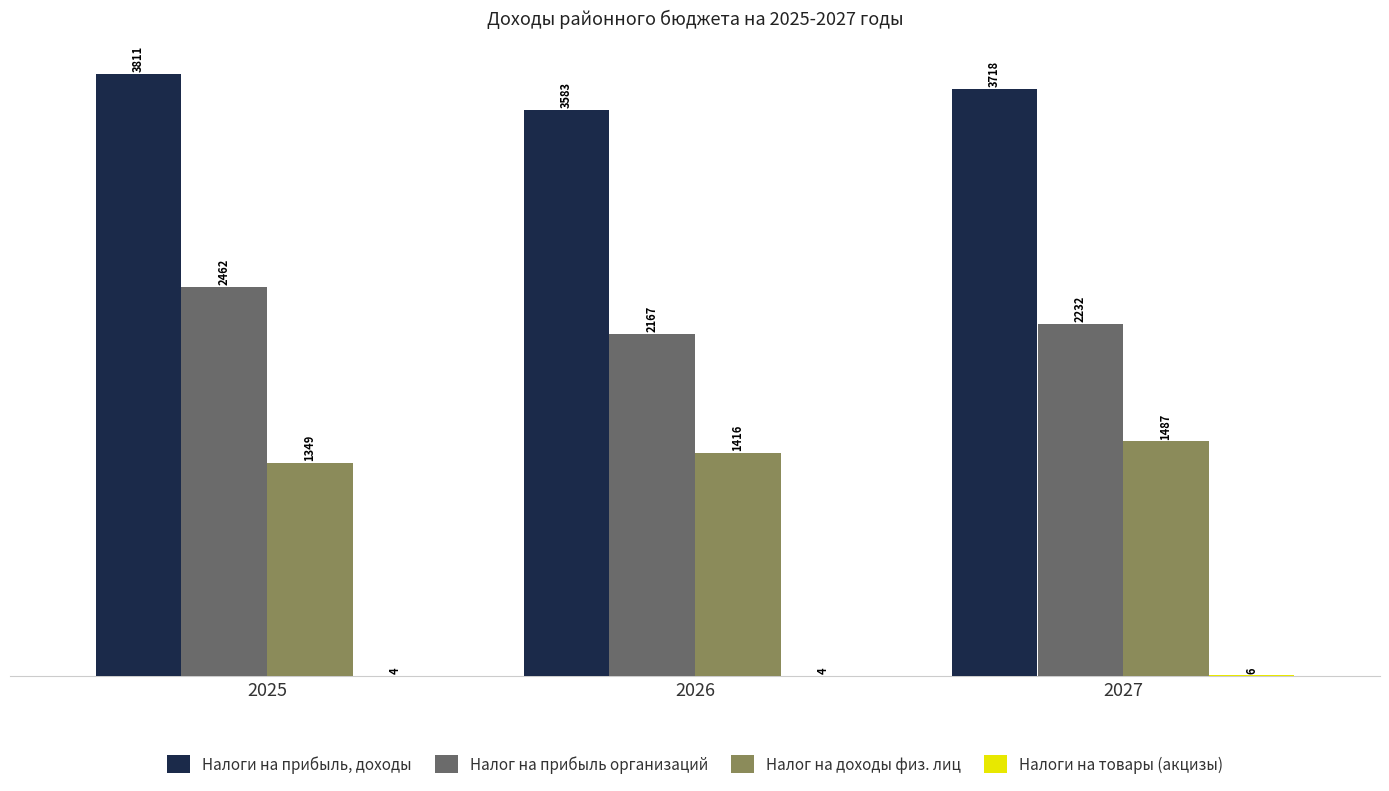

Read the Налоги на товары (акцизы) value at 2027.

5918.7